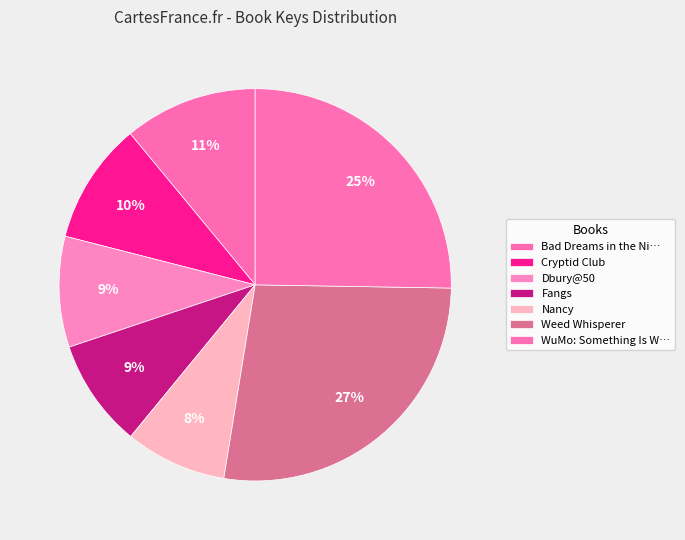

To the nearest percent, what is the difference between the Cryptid Club and Dbury@50 slice percentages?

1%